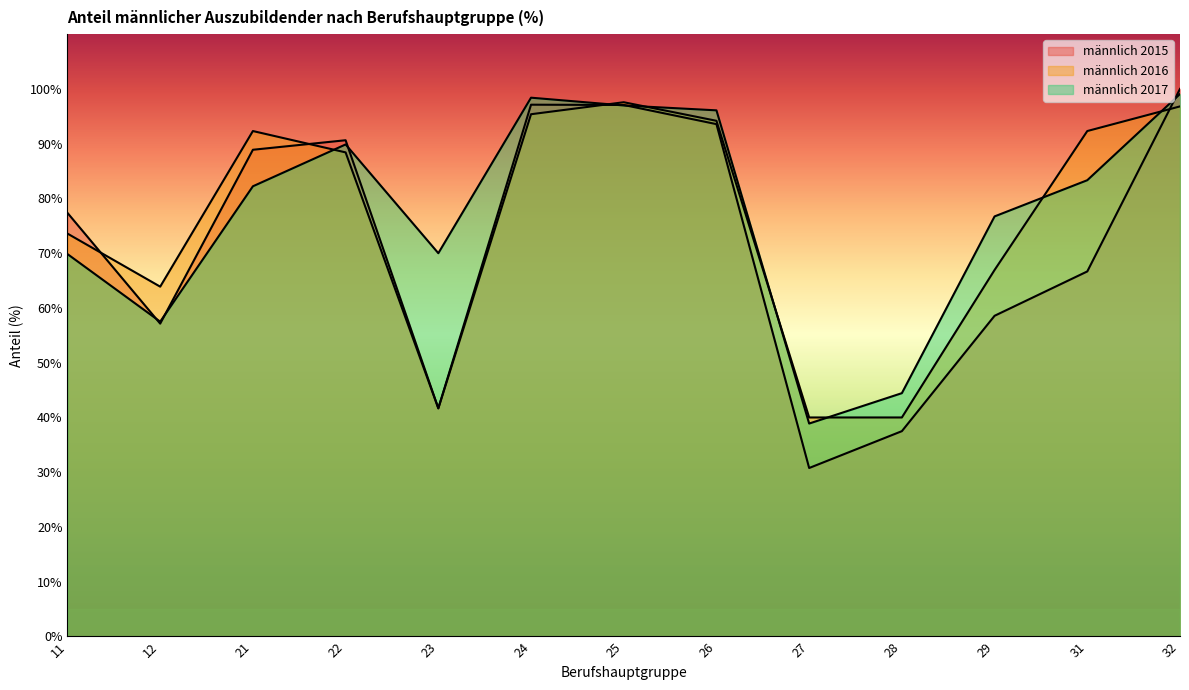

In männlich 2017, how many points are higher than both neighbors (excluding endpoints)?

2